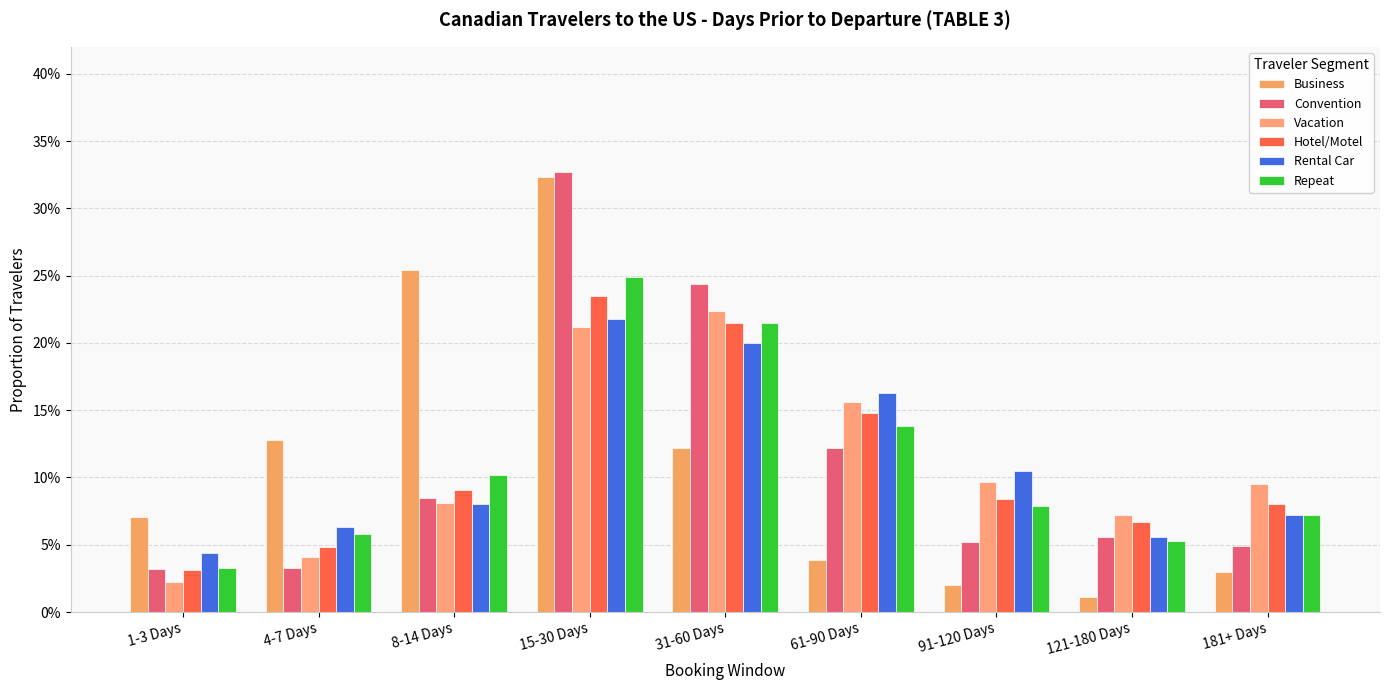

Where is Vacation nearest to the value 0?

1-3 Days